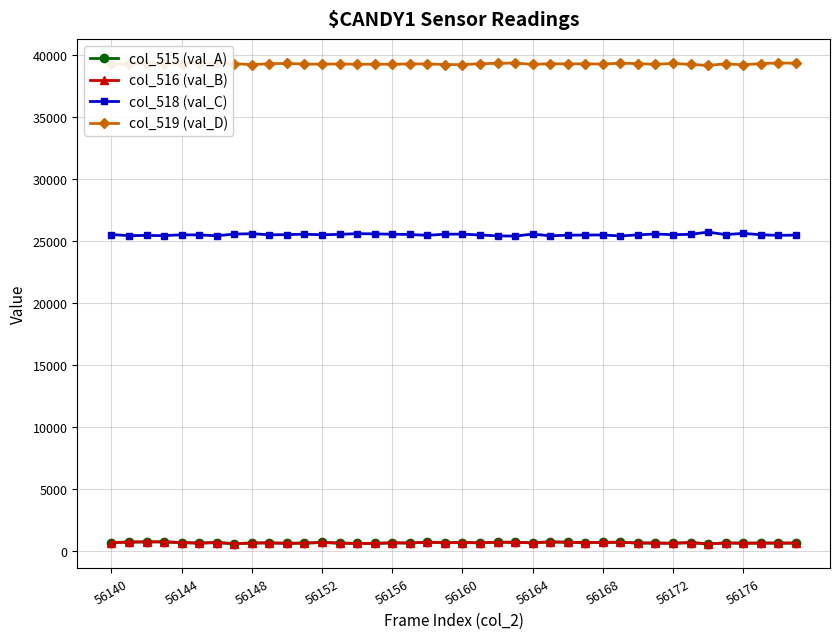

How many data points in col_518 (val_C) are less than 25531?

20